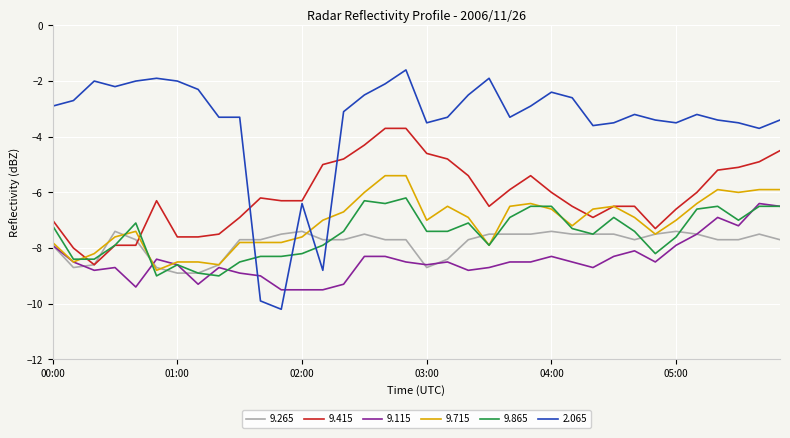

Which series ends up on top after the final intersection of 9.865 and 2.065?

2.065